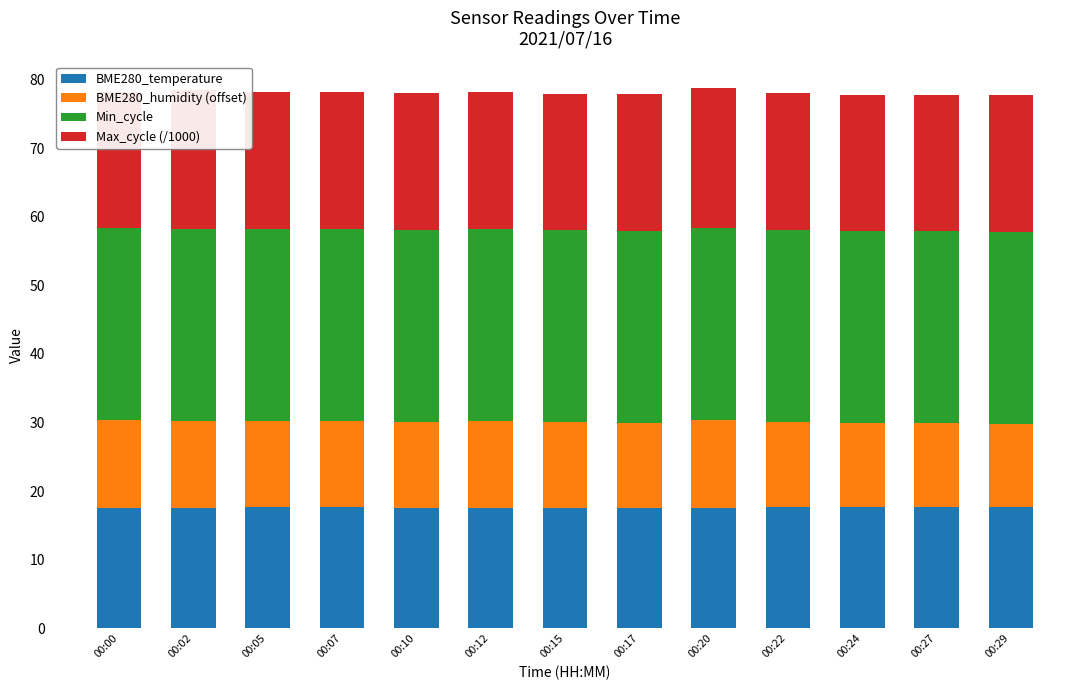

How many distinct data groups are displayed?

4